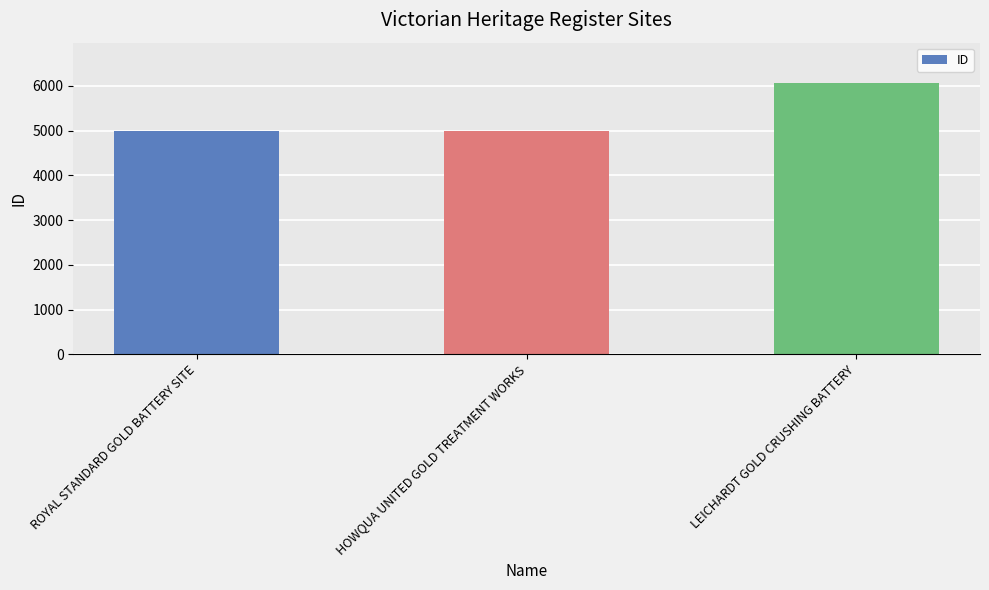

Which has a higher value, LEICHARDT GOLD CRUSHING BATTERY or ROYAL STANDARD GOLD BATTERY SITE?

LEICHARDT GOLD CRUSHING BATTERY